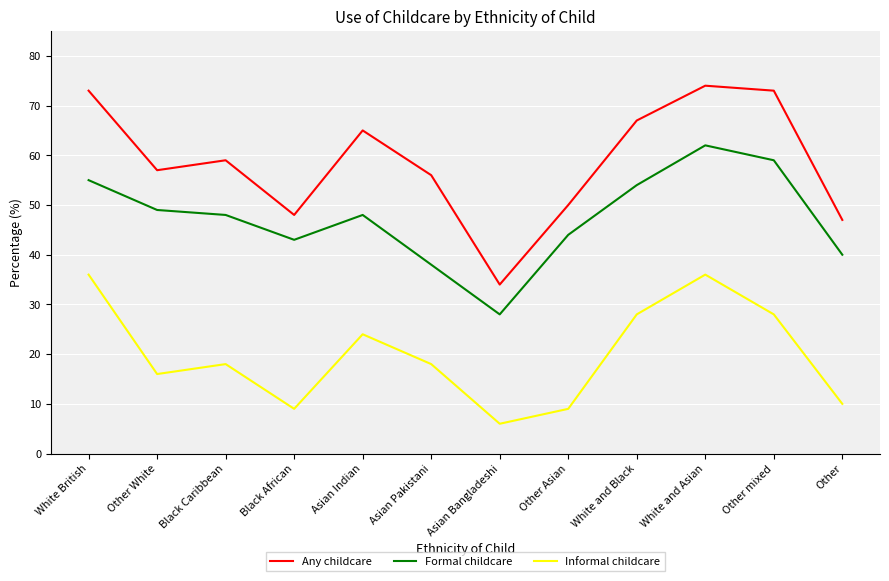

The Formal childcare series shows 93 at White and Black. True or false?

False